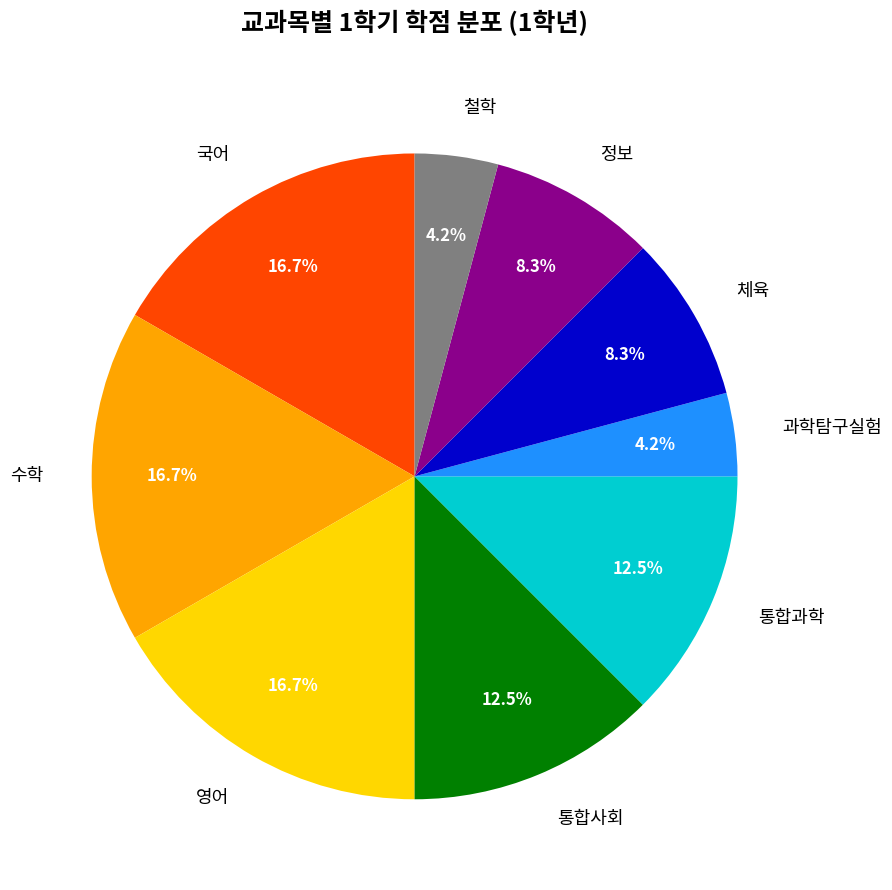

Combined, do 영어 and 통합사회 account for over 50%?

No